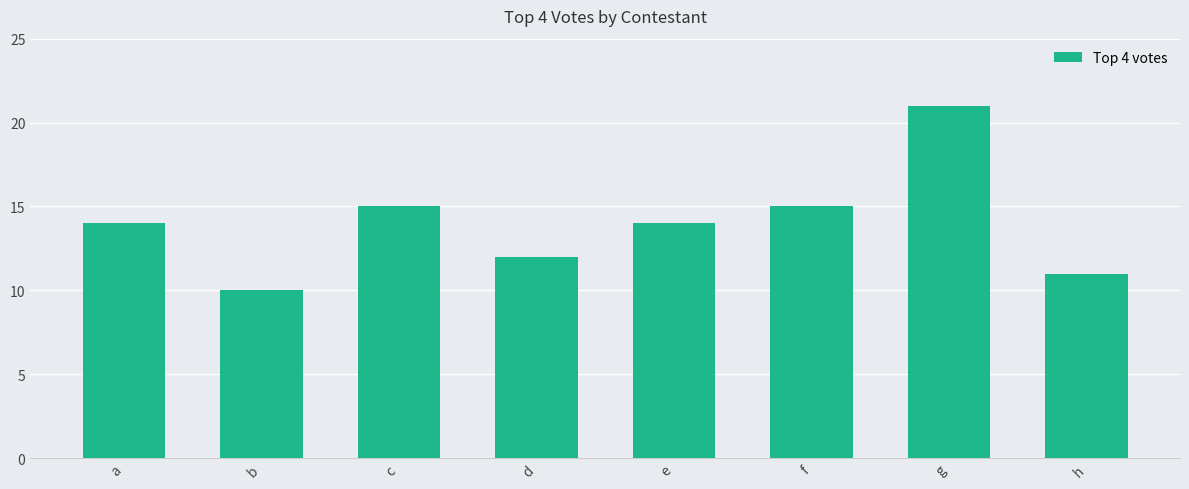

Reading left to right, extract all data points from this chart.

a=14	b=10	c=15	d=12	e=14	f=15	g=21	h=11